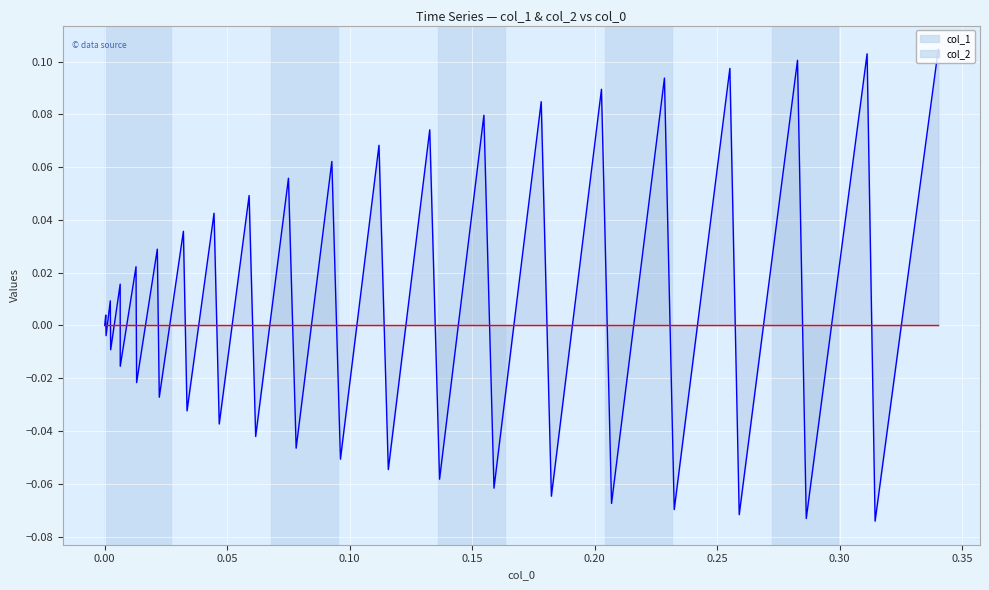

What is the maximum value shown in the chart?

0.1